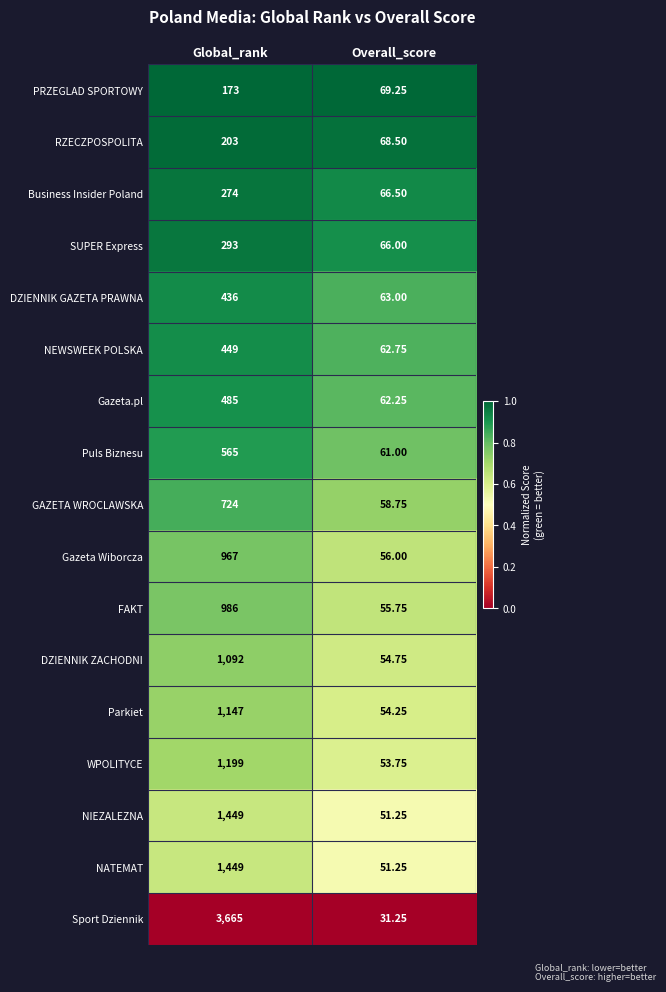

At which label does NEWSWEEK POLSKA reach its minimum?

Overall_score